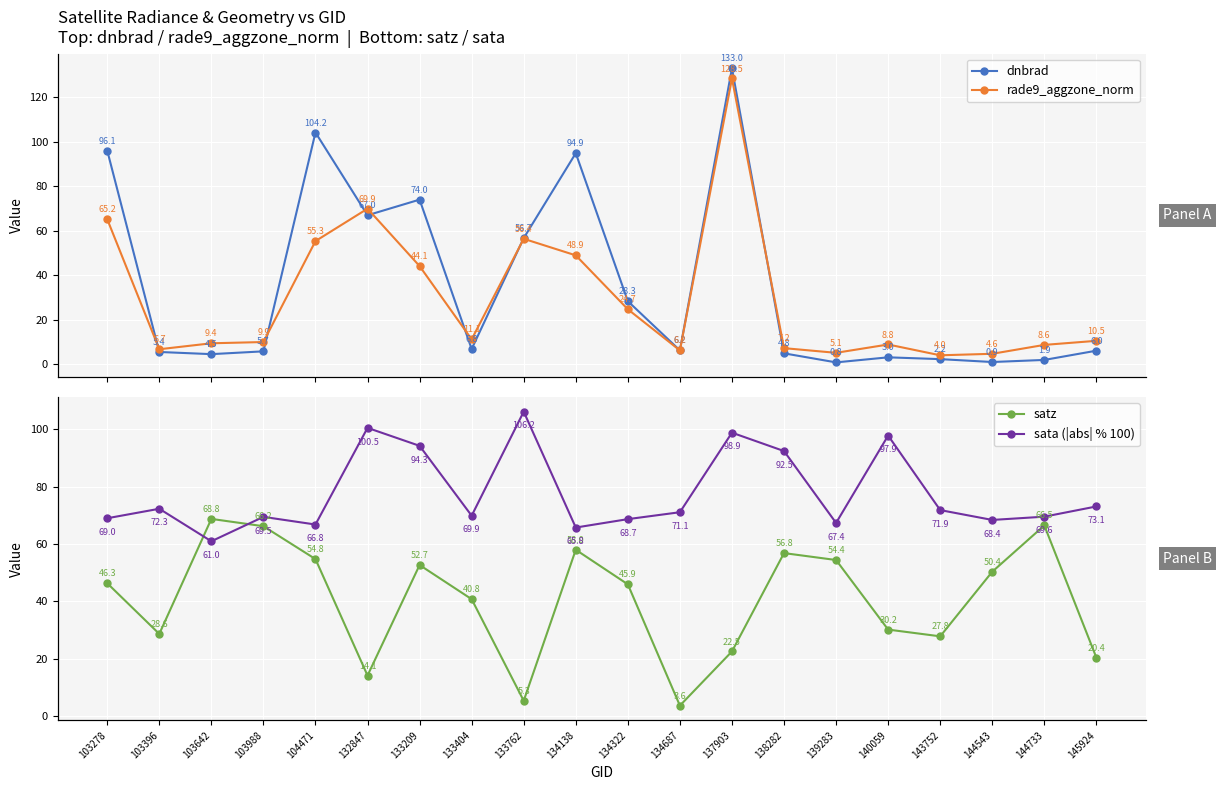

Between which two adjacent categories do satz and sata (|abs| % 100) first intersect?

103396 and 103642